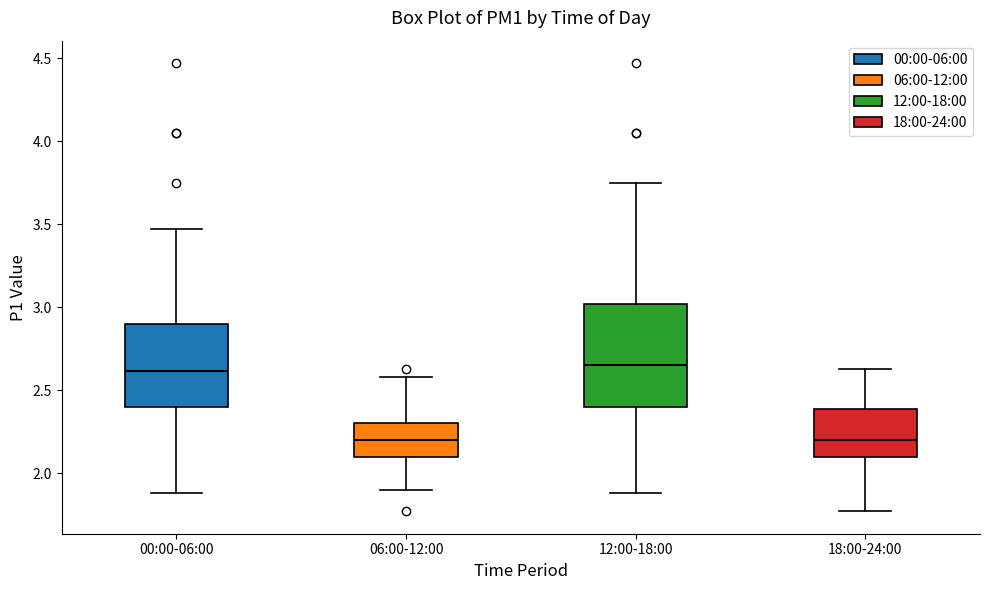

Where does the lower whisker of the box for 00:00-06:00 end on the y-axis? The values are not printed on the chart, so give them approximately, as read against the axis.

1.90